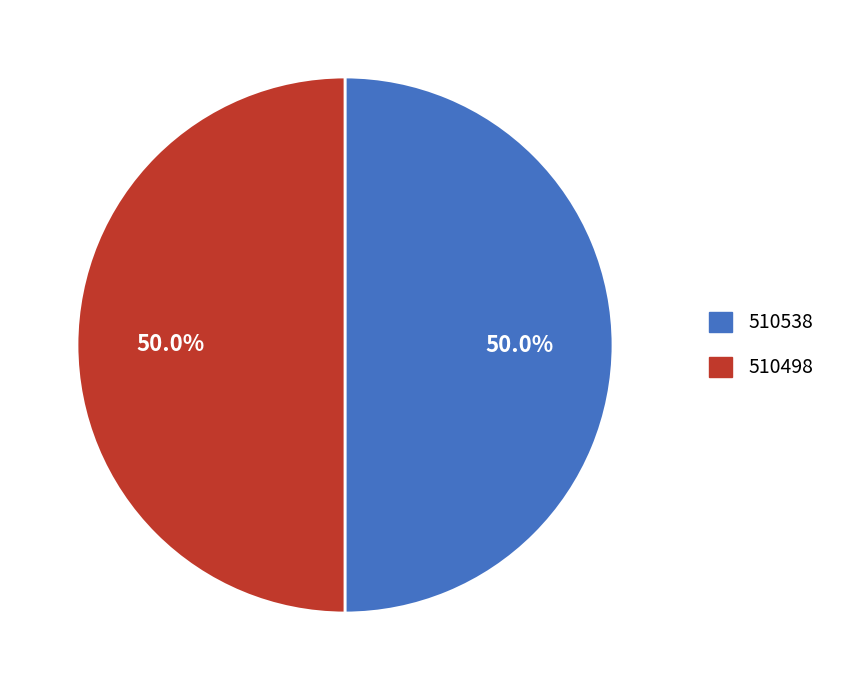

Approximately how many times larger is the value at 510538 compared to 510498?

1.0